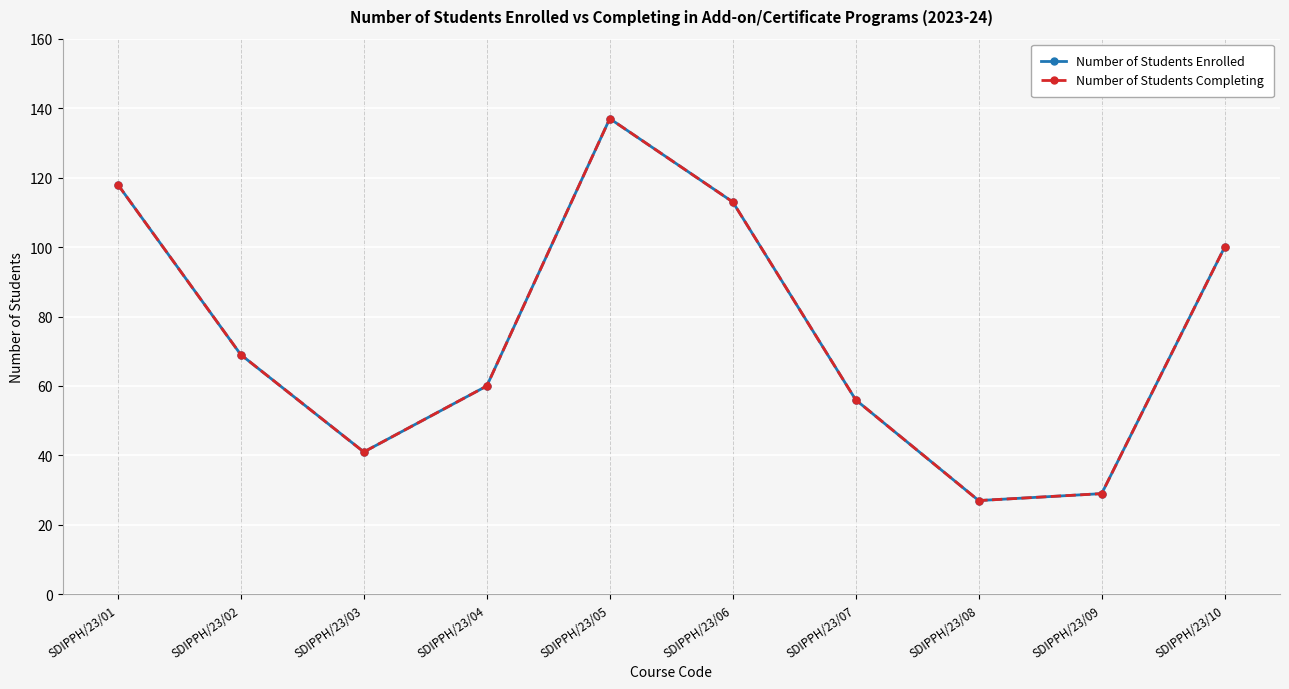

At which category does the chart reach its minimum across all series?

SDIPPH/23/08